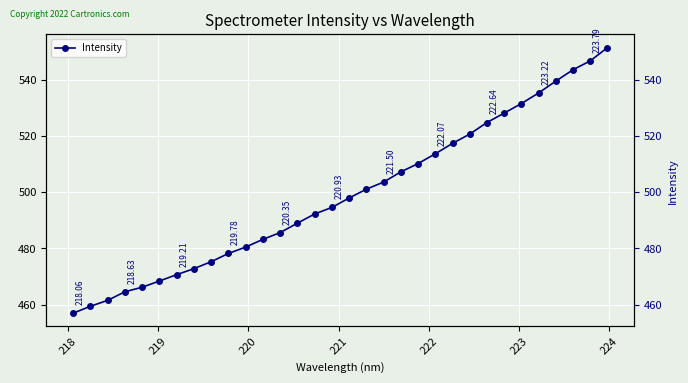

How many distinct data groups are displayed?

1